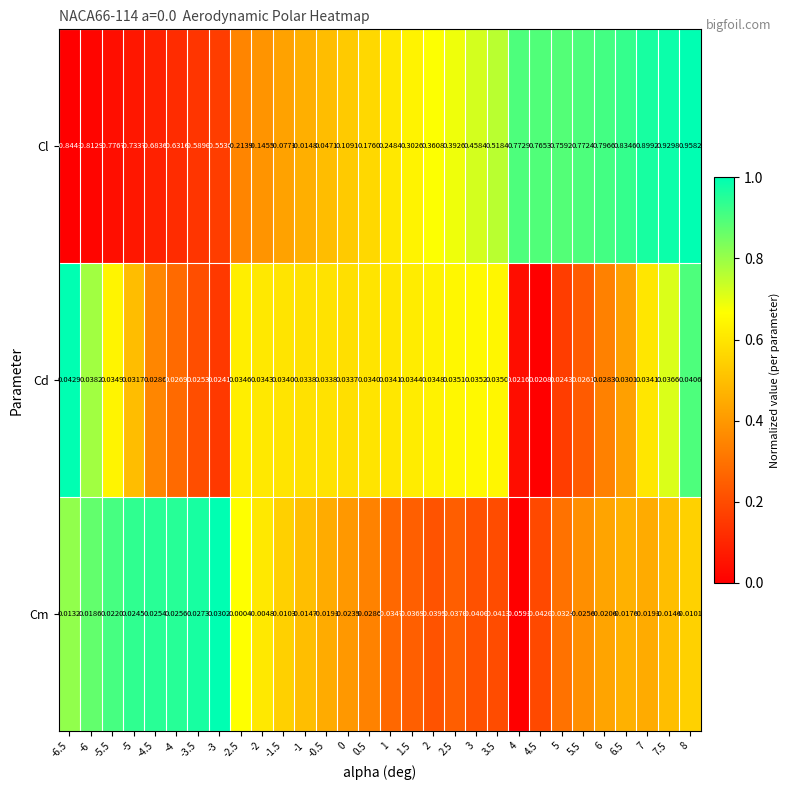

Which series has the largest range (max minus min)?

Cl